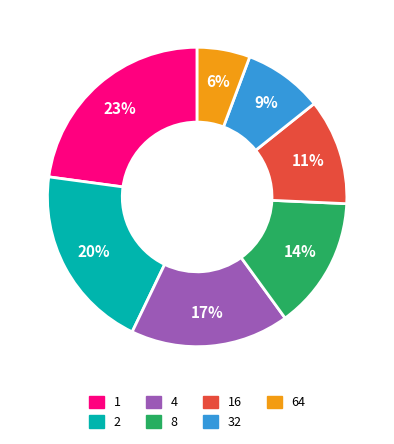

To the nearest percent, what is the average slice percentage?

14%